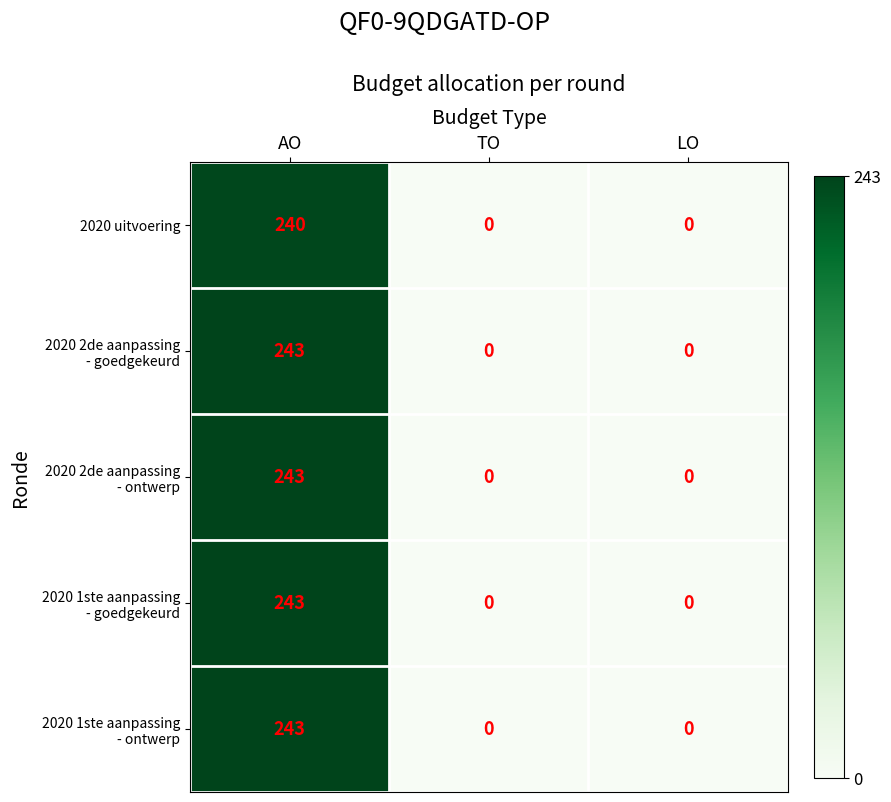

What is the greatest value displayed?

243